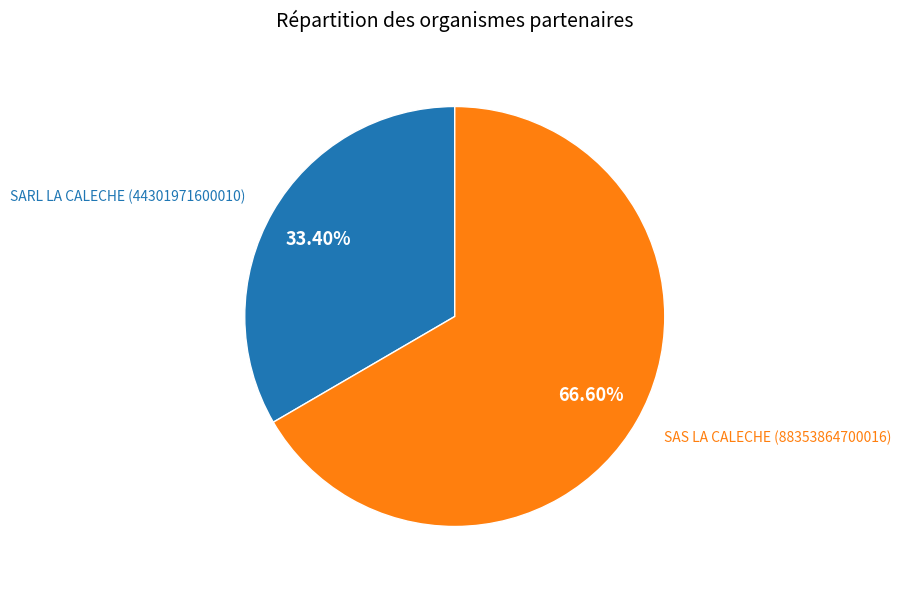

Is there a majority slice in this chart?

Yes